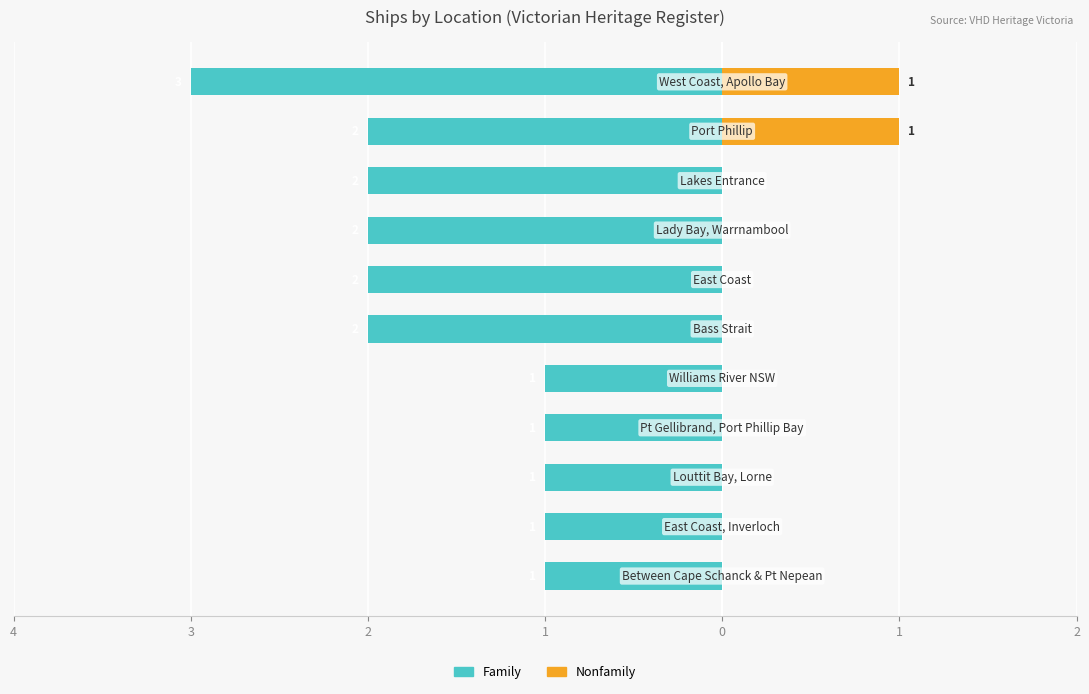

What is the difference between the maximum and minimum values in the Nonfamily series?

1